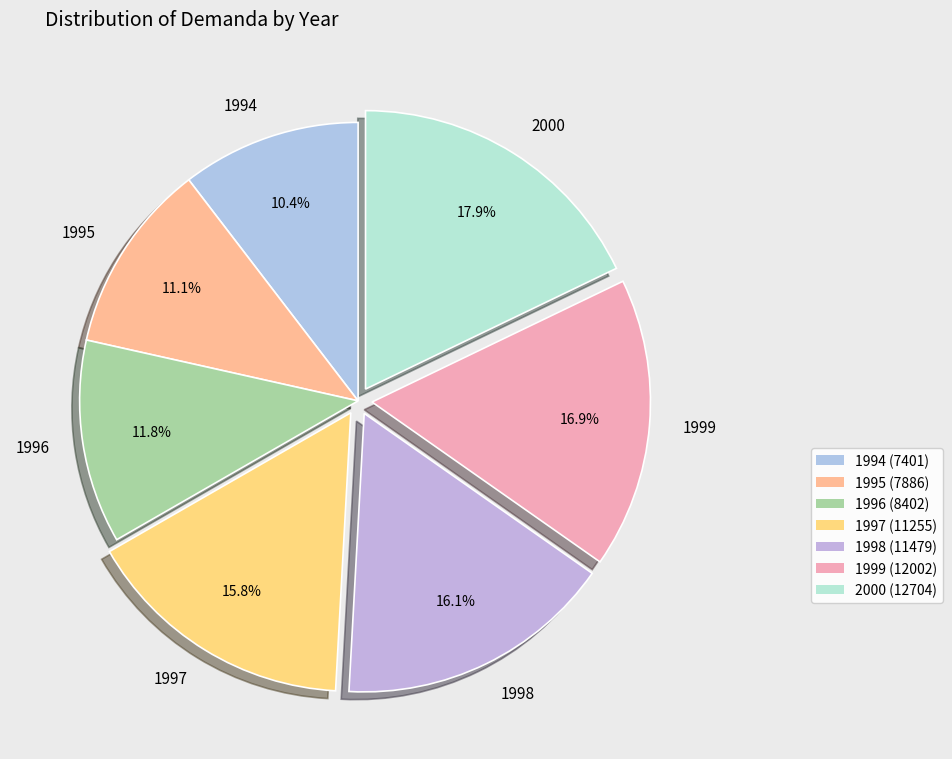

What is the largest slice in the pie chart?

2000